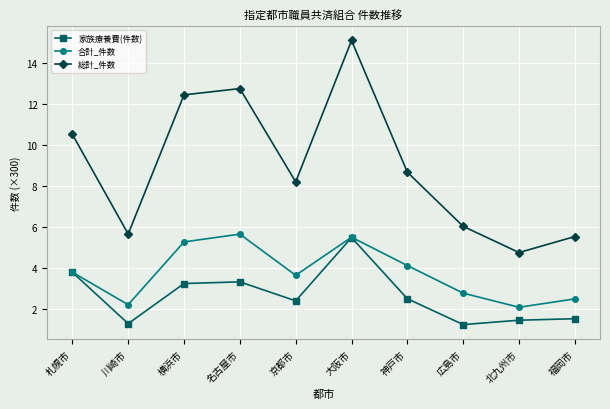

At how many categories does at least one series exceed 12?

3